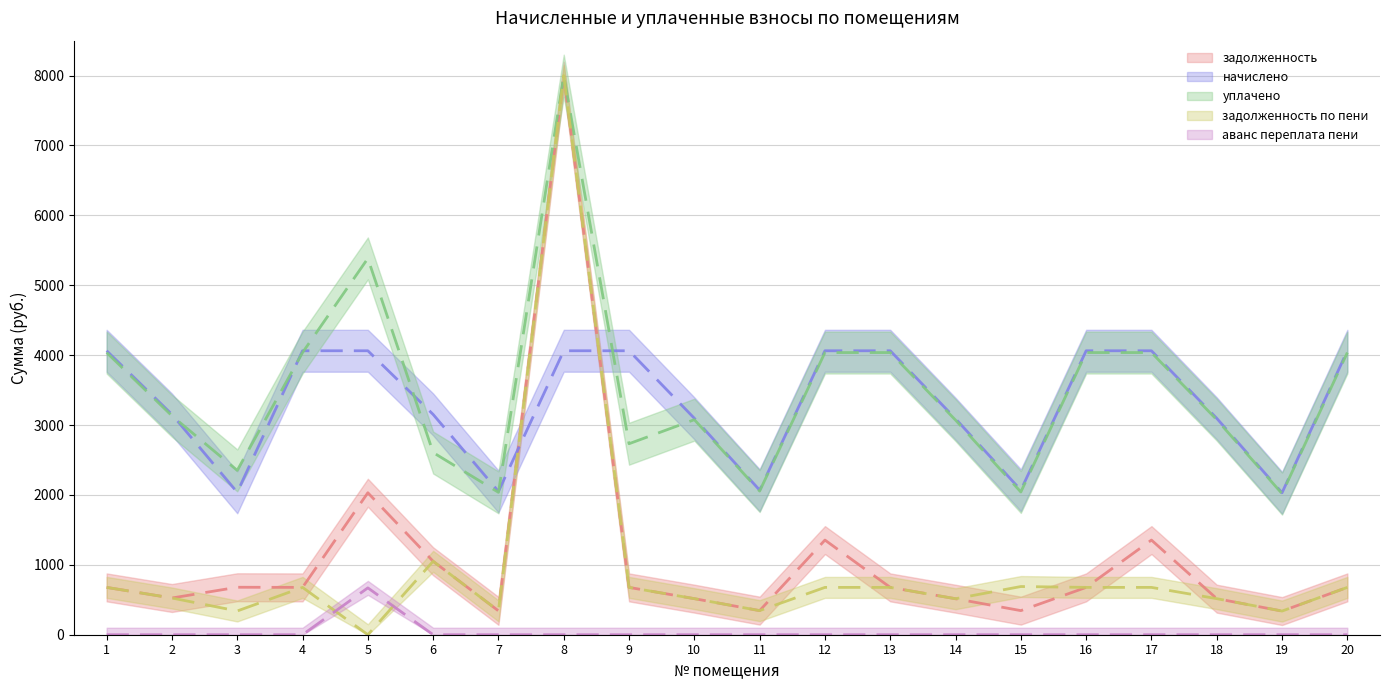

At which category is the sum across all series the highest?

8